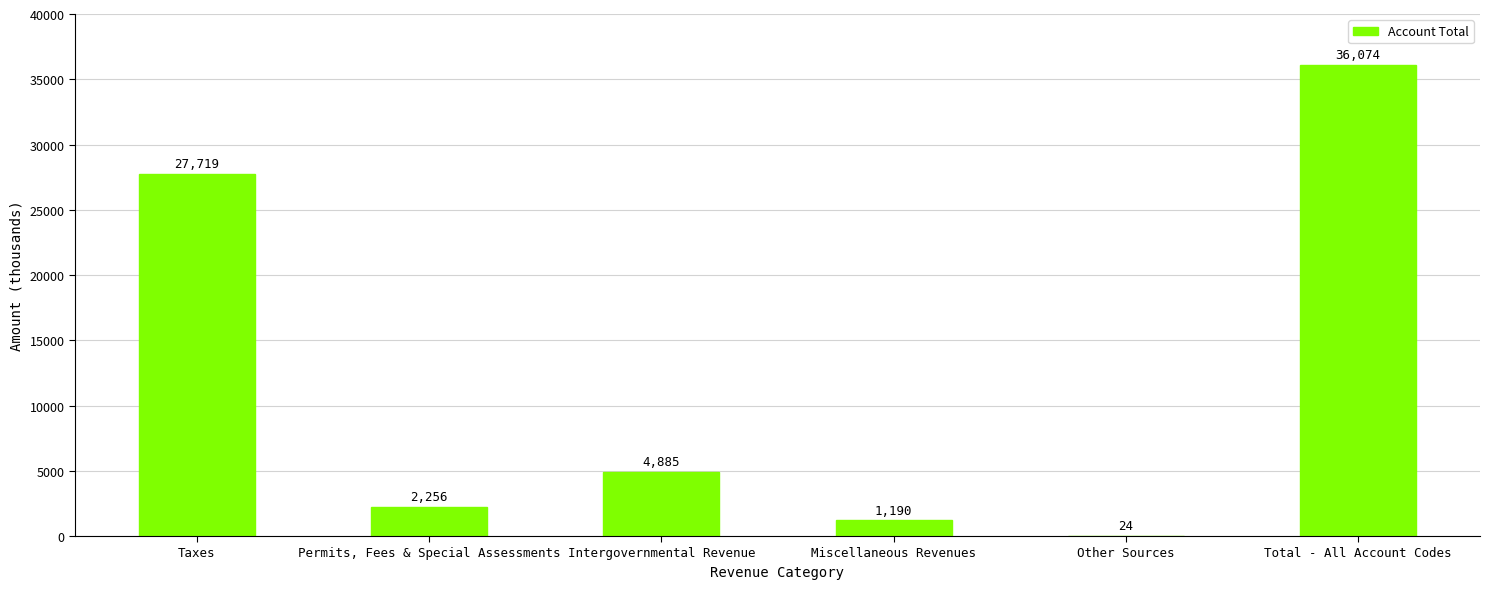

The value at Intergovernmental Revenue is 7567. True or false?

False